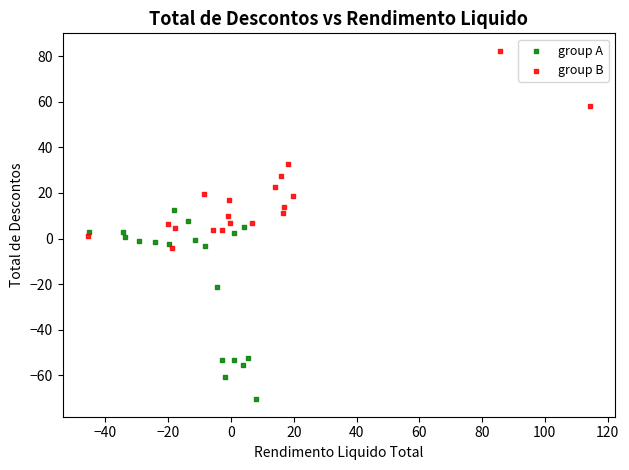

Which series contains the lowest Y value?

group A